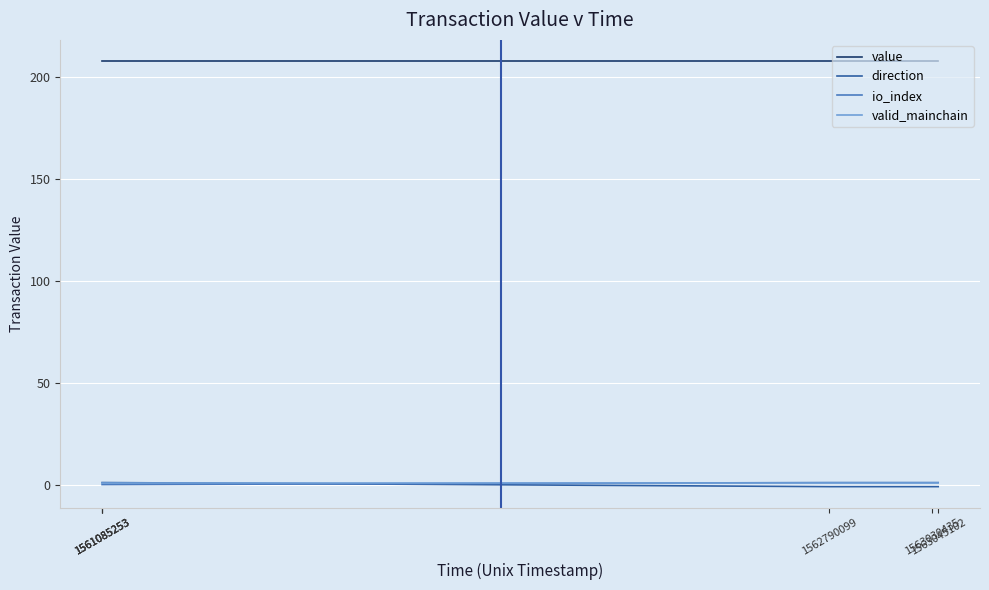

How many lines are shown in the chart?

4